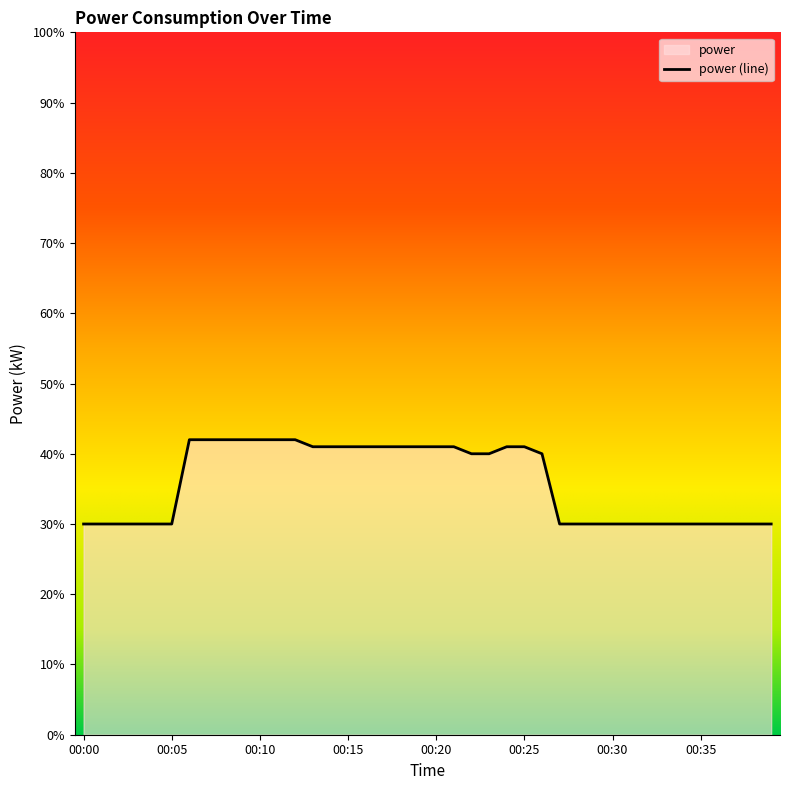

At which category does the chart reach its minimum across all series?

00:00